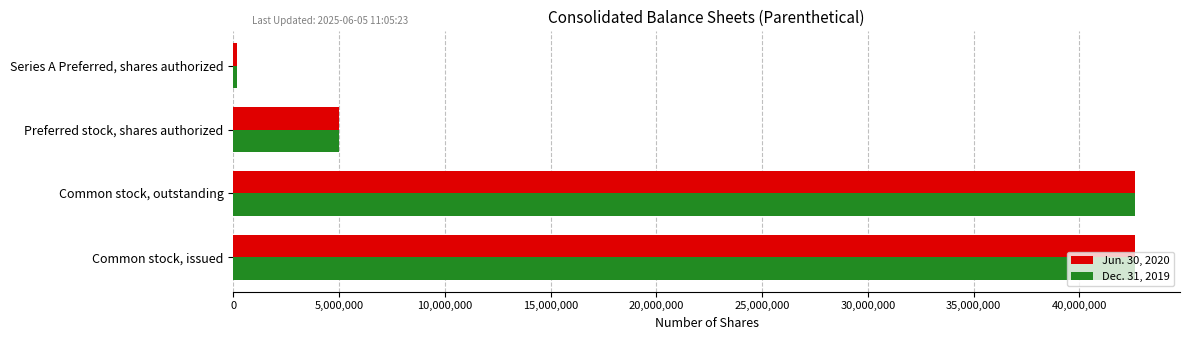

Is it true that Dec. 31, 2019 equals 8553569 at Preferred stock, shares authorized?

False